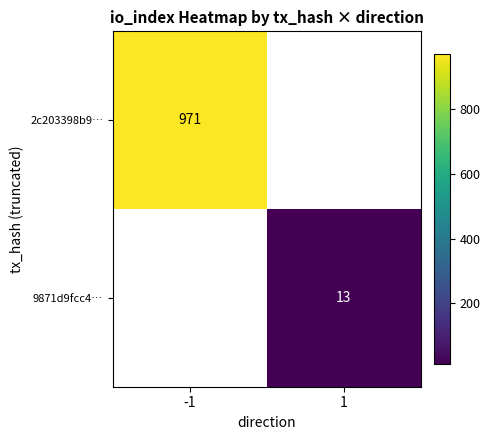

The 2c203398b9… series shows 971 at -1. True or false?

True